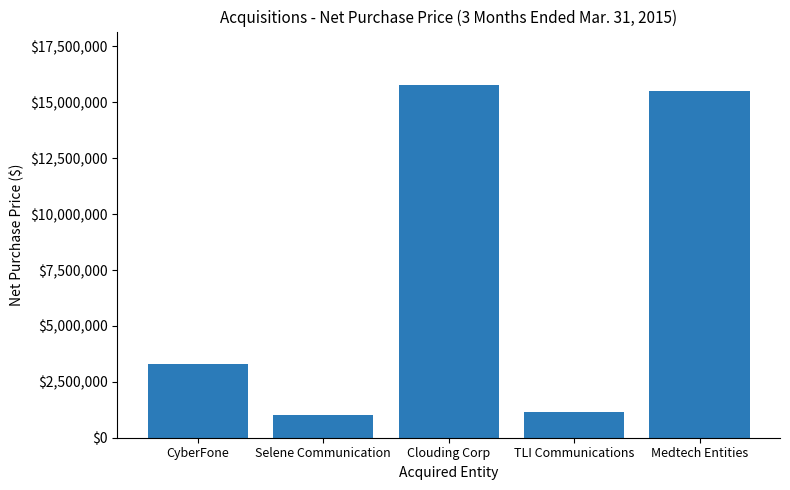

How many bars are there in total?

5